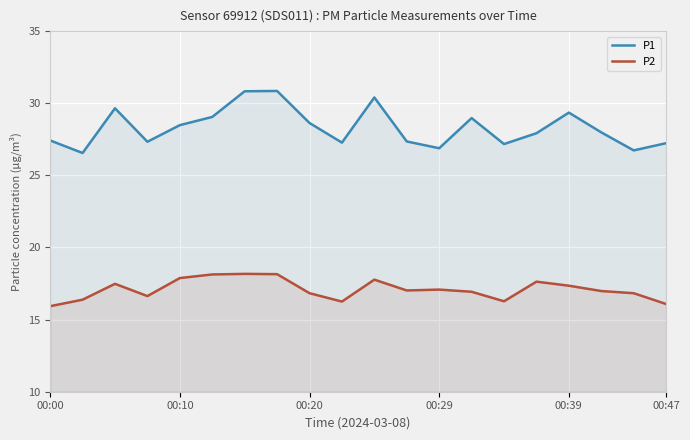

What is the value of the P2 point at the 3rd from the left?

17.5